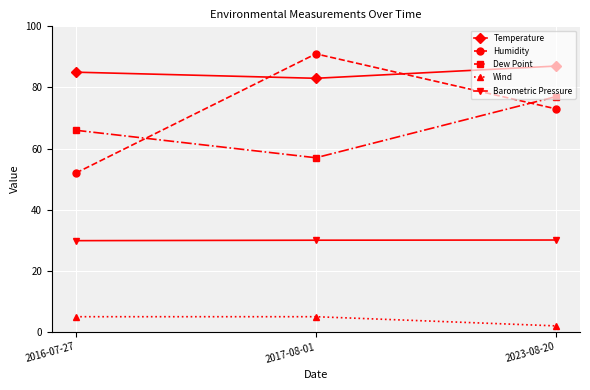

What is the difference between the Temperature values at 2017-08-01 and 2016-07-27?

2.0